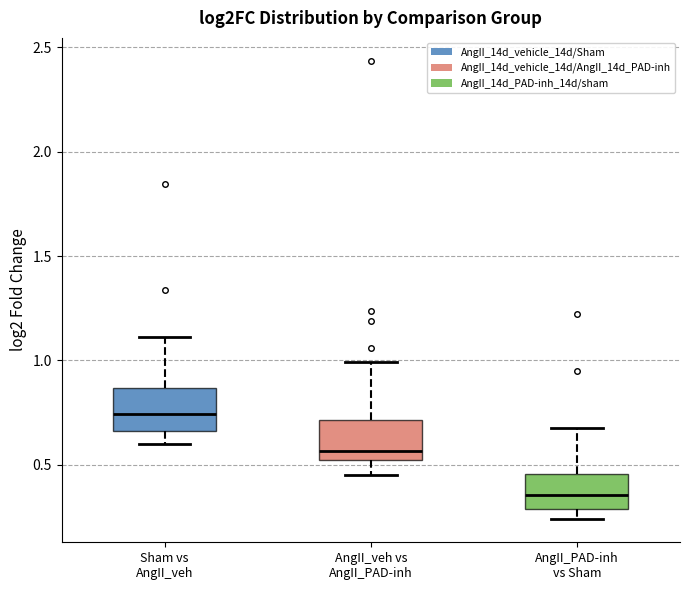

Which box's median line is the lowest?

AngII_PAD-inh vs Sham